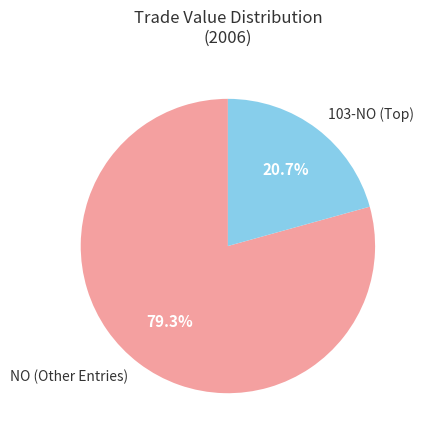

Which slice represents more than half of the pie?

NO (Other Entries)